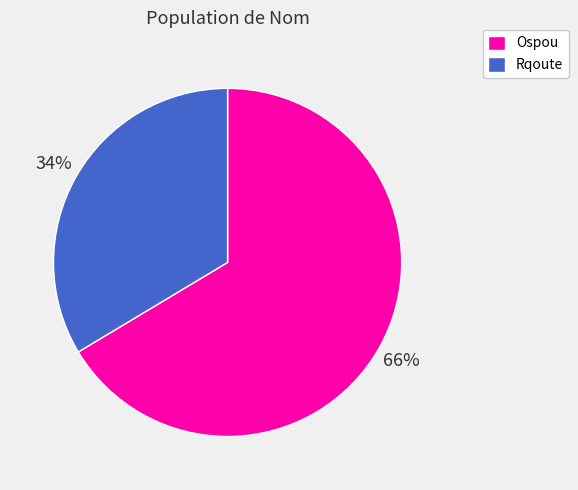

True or false: Rqoute accounts for 22% of the total.

False